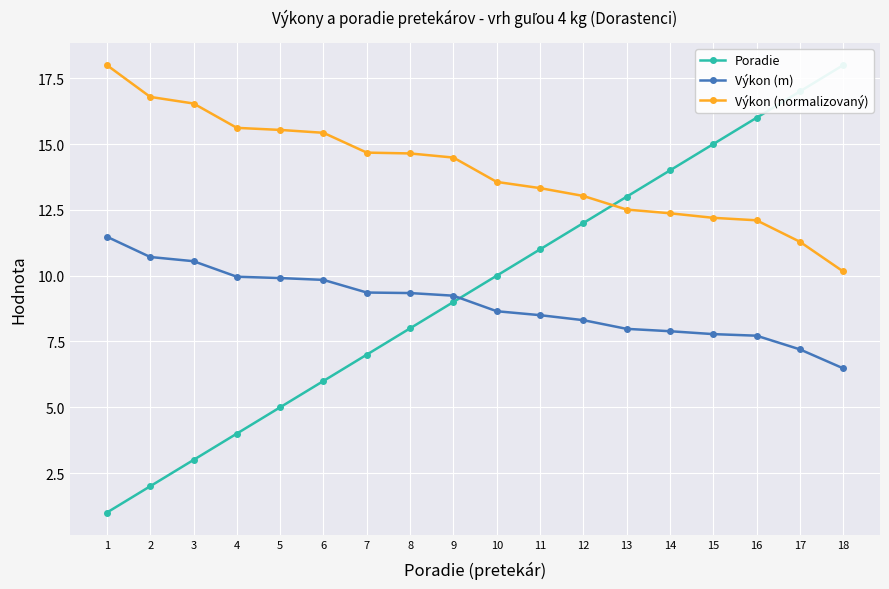

Which category has the lowest value in the Poradie series?

1